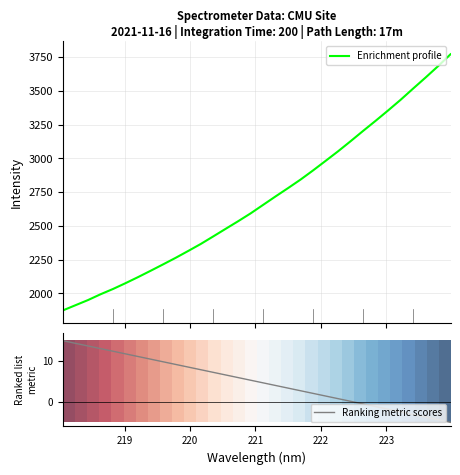

True or false: Ranking metric scores and Enrichment profile cross at least once.

False